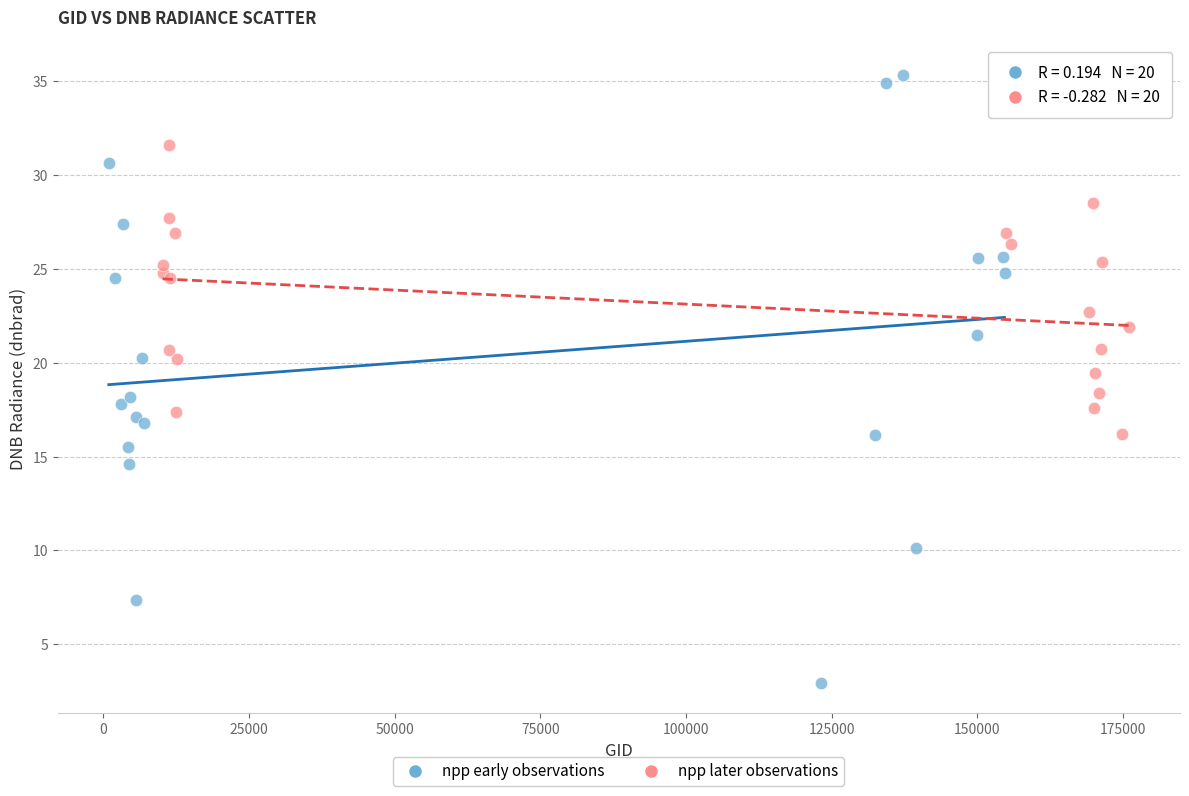

Which series reaches the maximum Y coordinate?

npp early observations